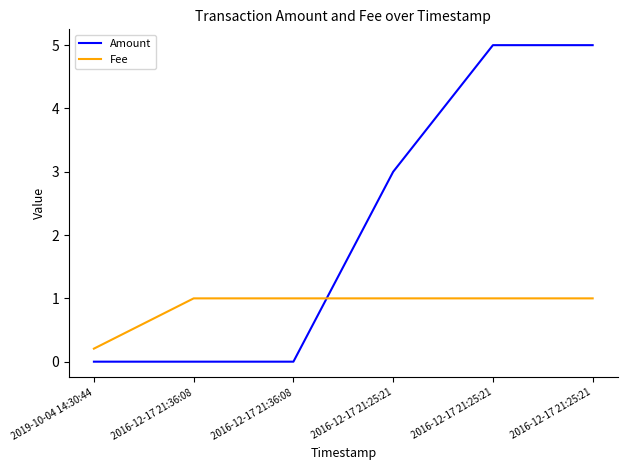

Between 2016-12-17 21:25:21 and 2016-12-17 21:36:08, which is larger?

2016-12-17 21:25:21